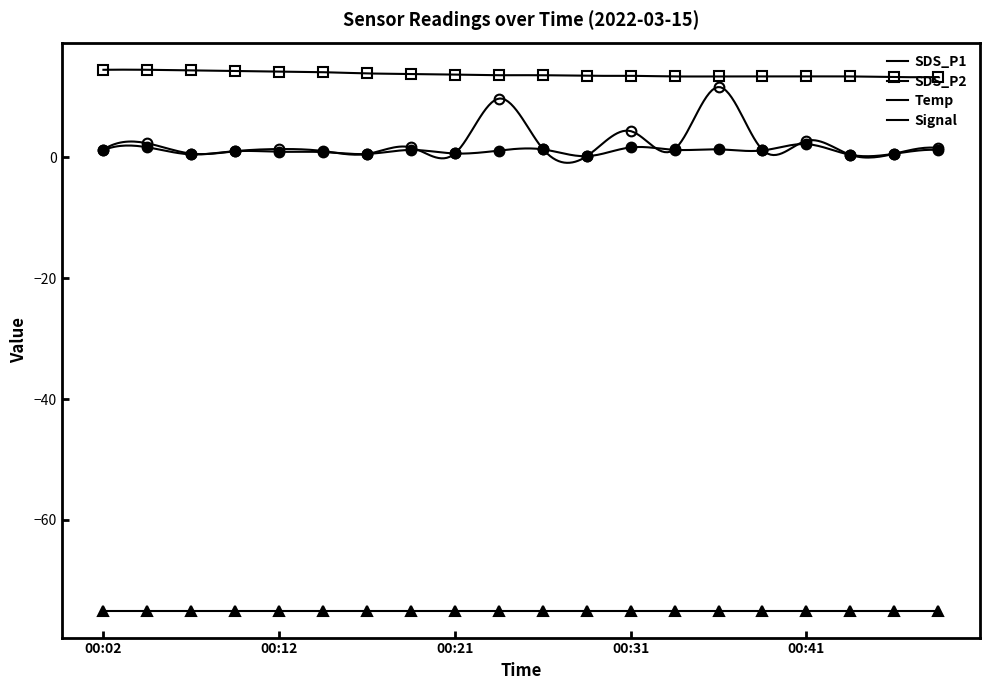

What is the sum of the SDS_P2 values at 00:31 and 00:17?

2.2